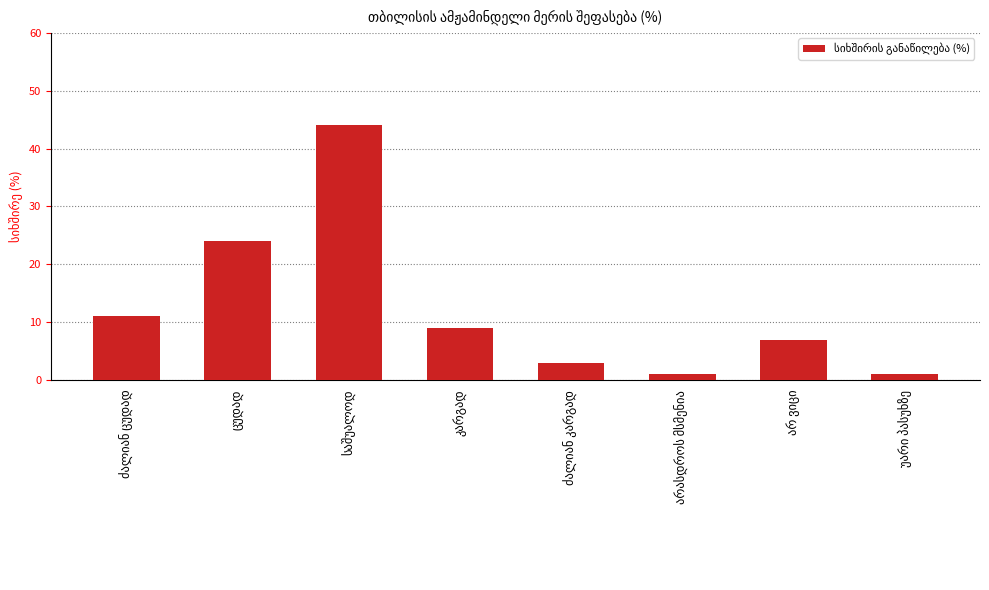

What is the difference between the second highest and second lowest values?

23